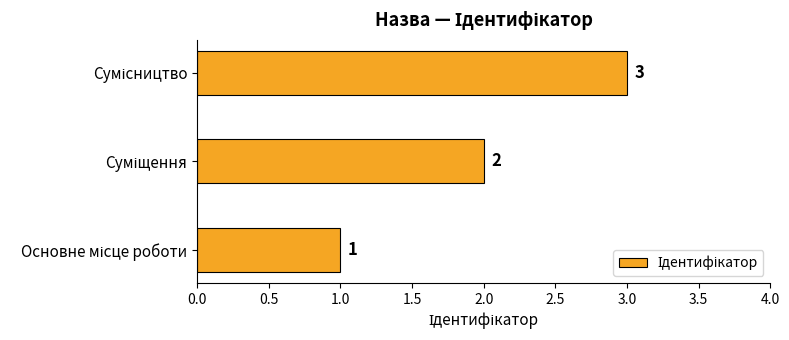

What is the greatest value displayed?

3